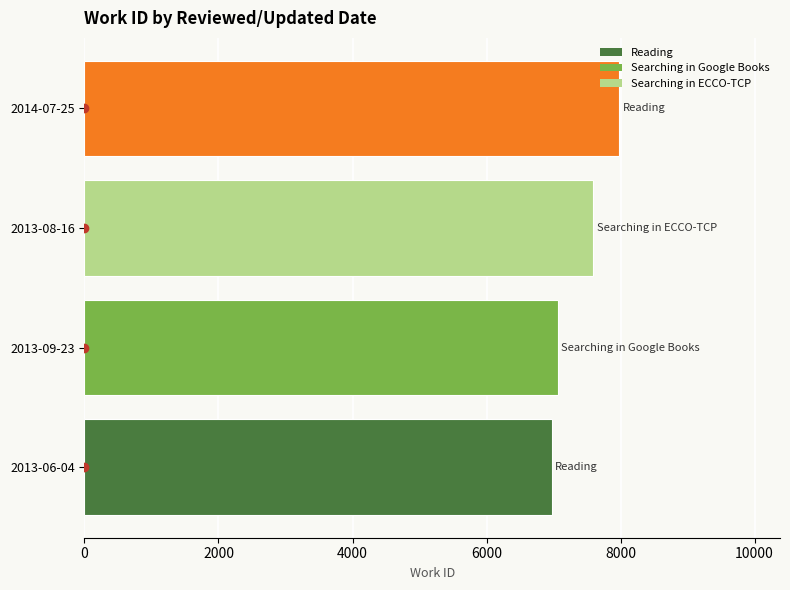

Count the number of data series in this chart.

1